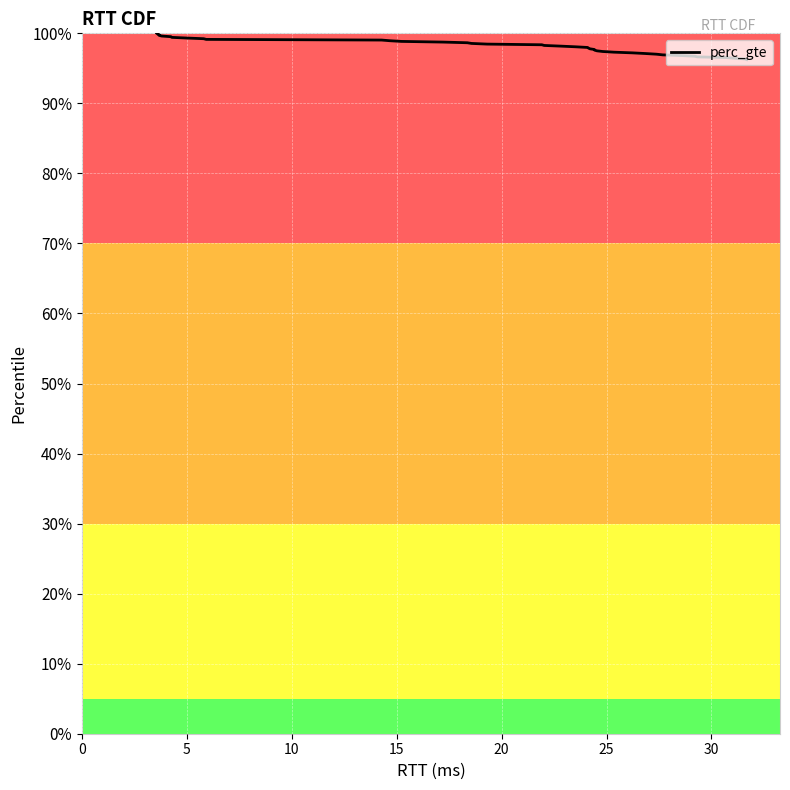

What is the value of the 1st point from the left?

1.0